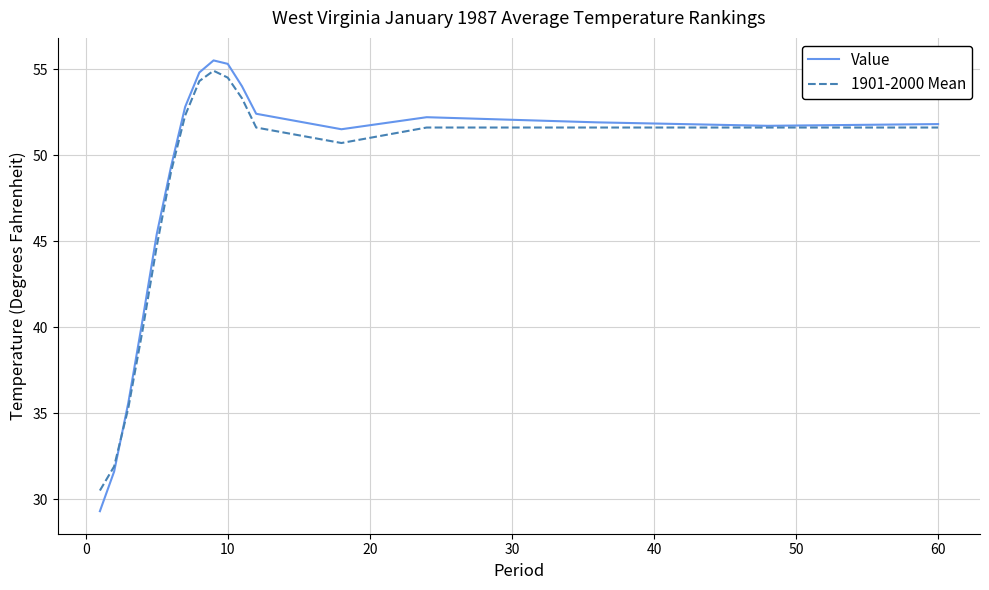

What is the difference between the maximum and second lowest values in the Value series?

23.9